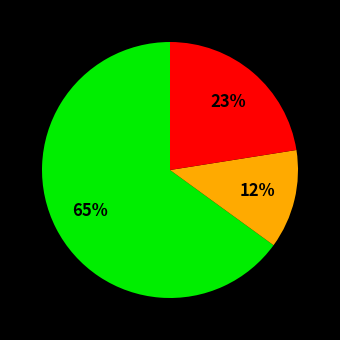

To the nearest percent, what is the average slice percentage?

33%